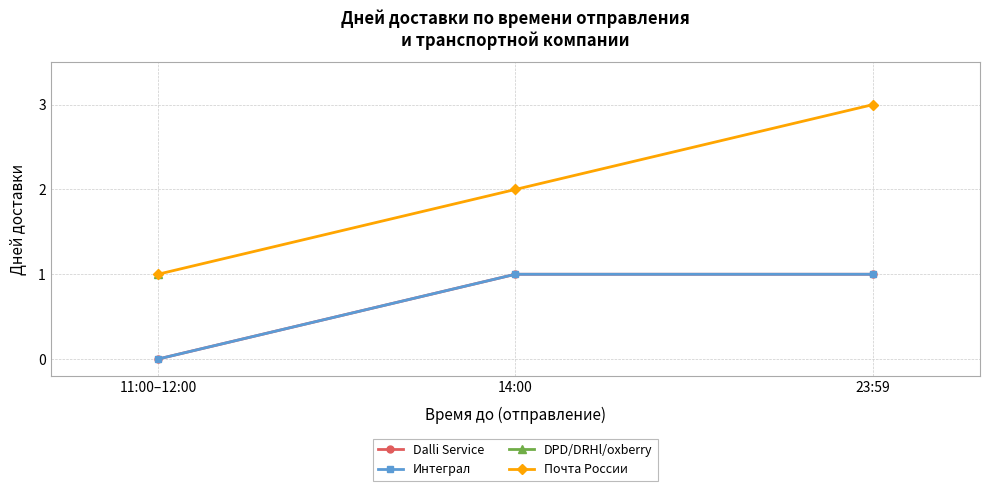

What is the maximum value shown in the chart?

3